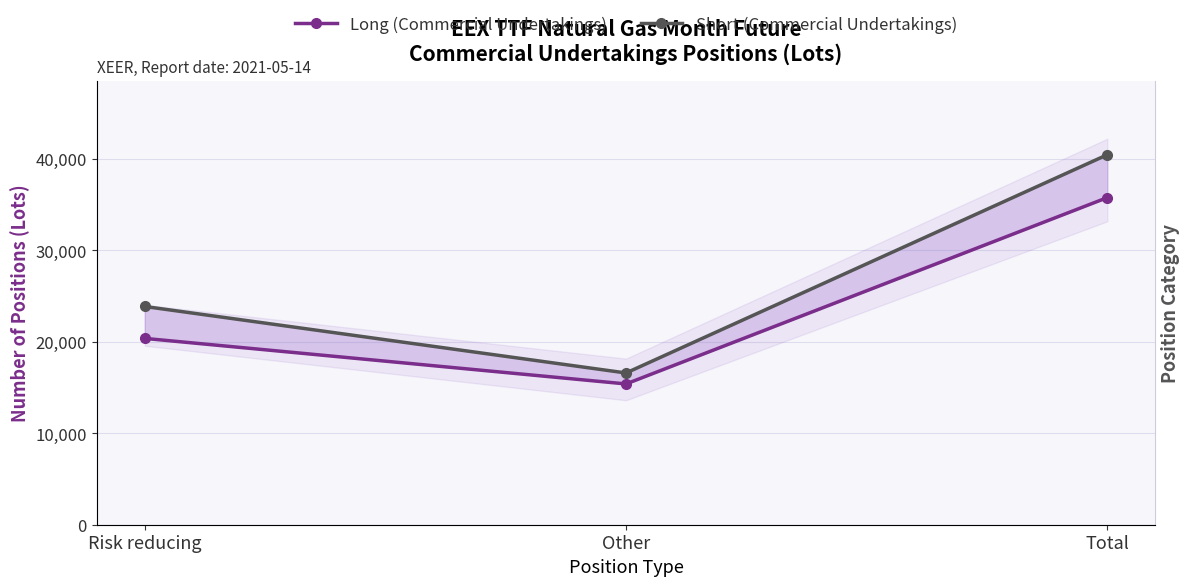

Reading right to left, transcribe all the data shown in this chart.

Long (Commercial Undertakings): Total=35771.8	Other=15395.5	Risk reducing=20376.4
Short (Commercial Undertakings): Total=40461.7	Other=16594.6	Risk reducing=23867.1